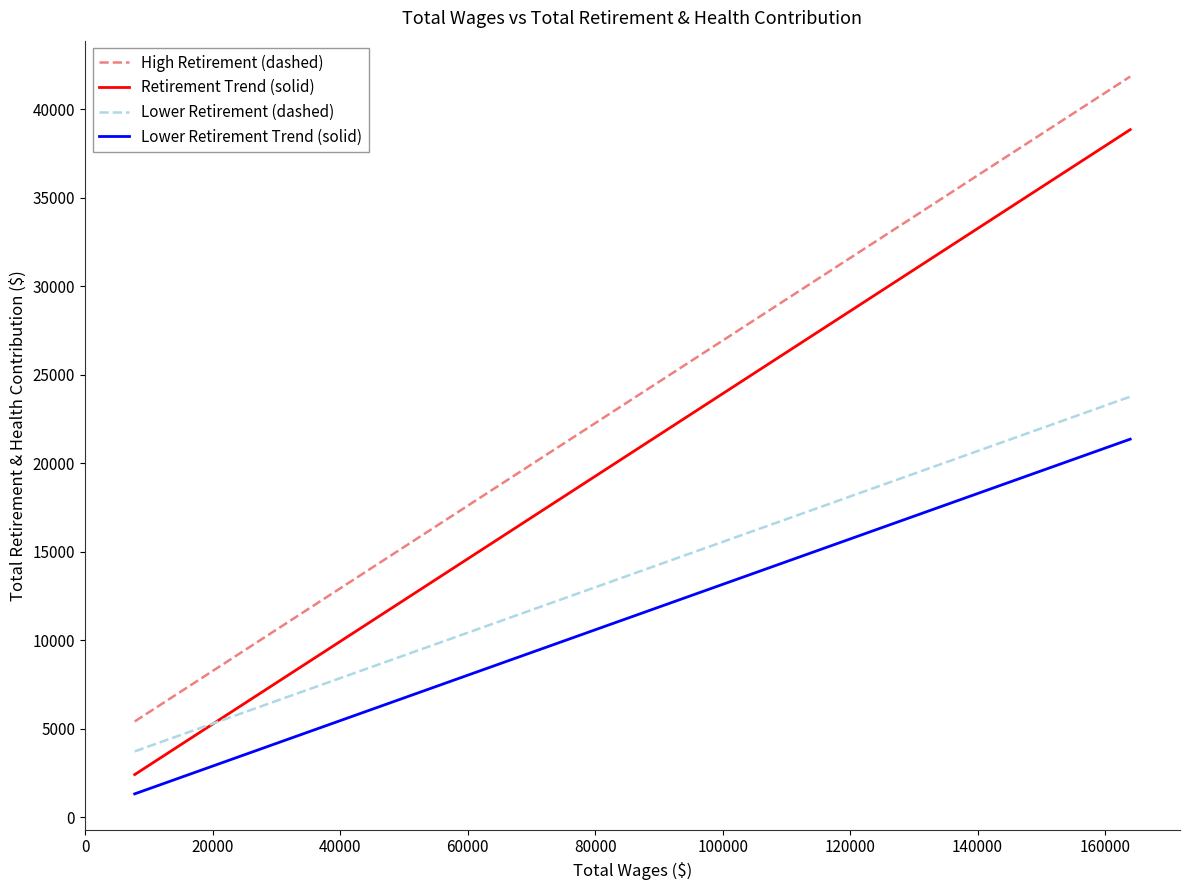

How many intersections are there between Lower Retirement (dashed) and Retirement Trend (solid)?

1